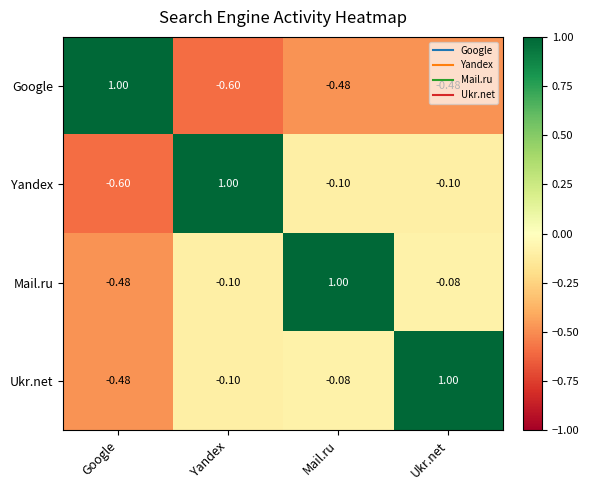

At Mail.ru, list the series in order from smallest to largest.

Google, Yandex, Ukr.net, Mail.ru